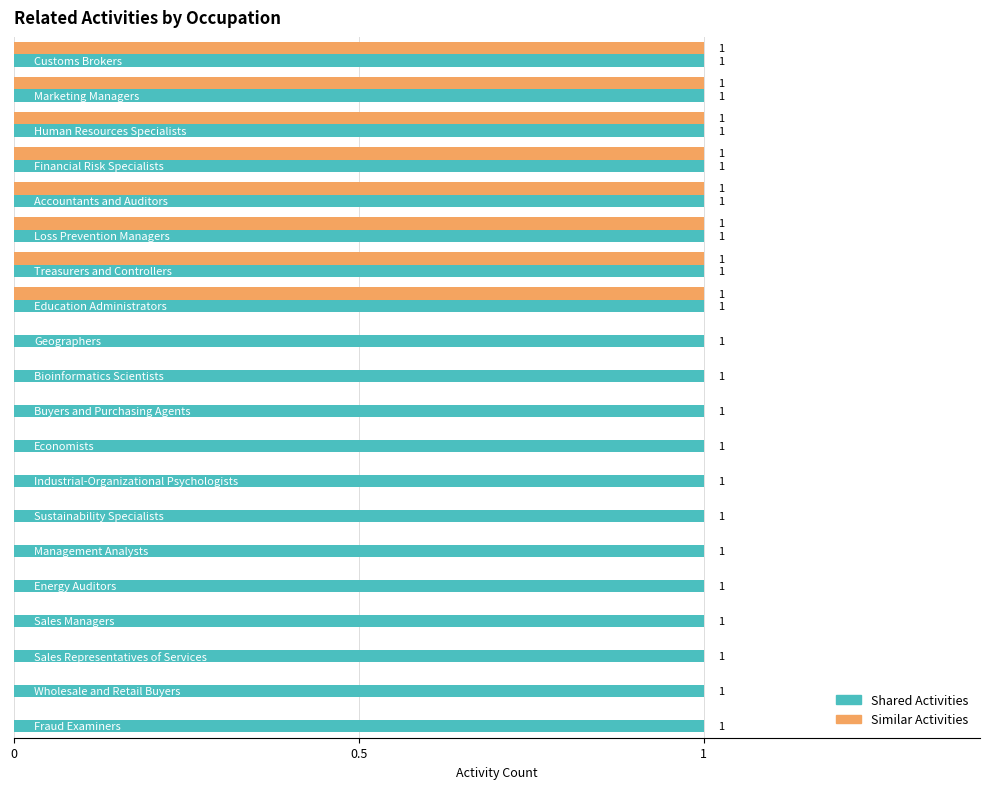

What are all the series names shown in the legend?

Shared Activities, Similar Activities